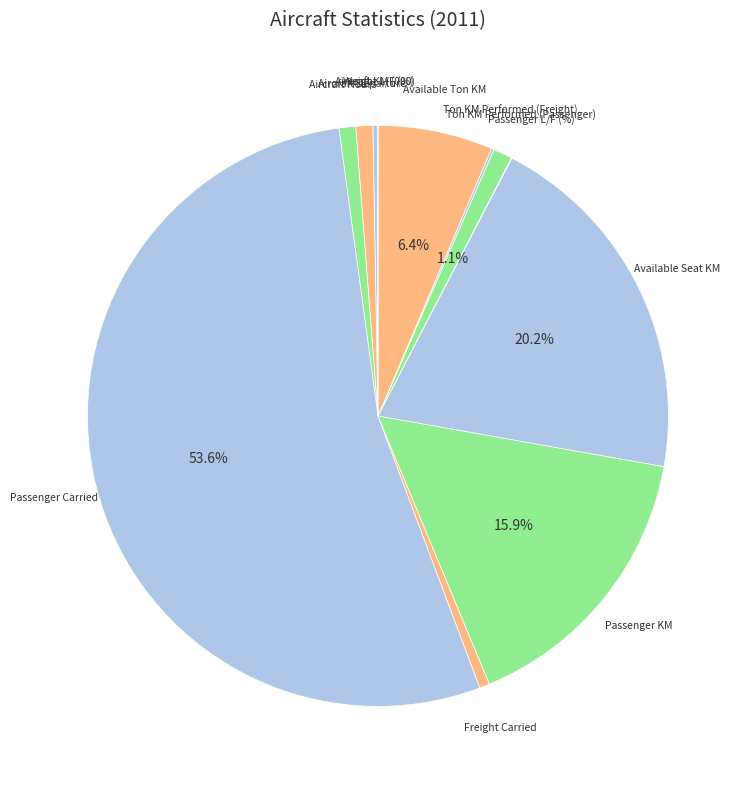

Between Available Seat KM and Aircraft Departure, which is larger?

Available Seat KM